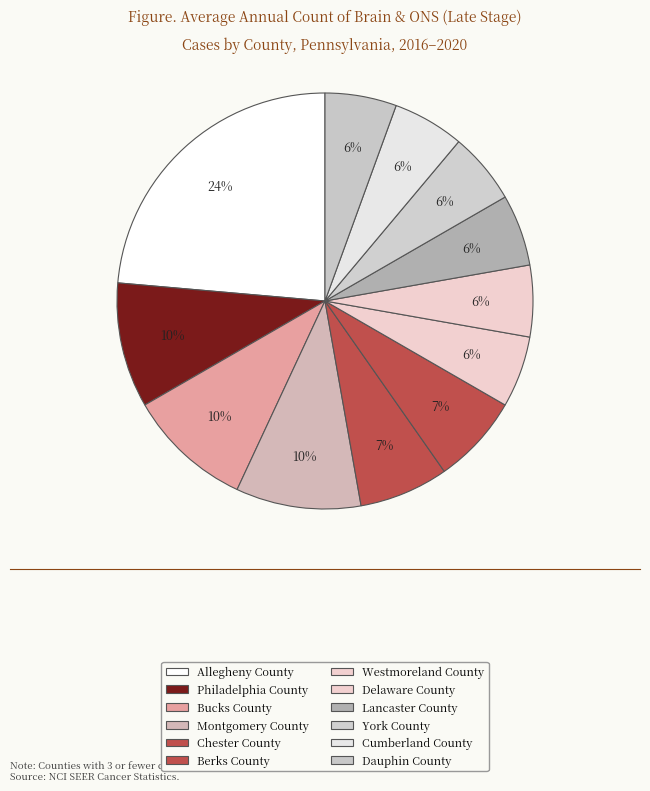

What is the ratio of the value at Lancaster County to the value at Cumberland County?

1.0